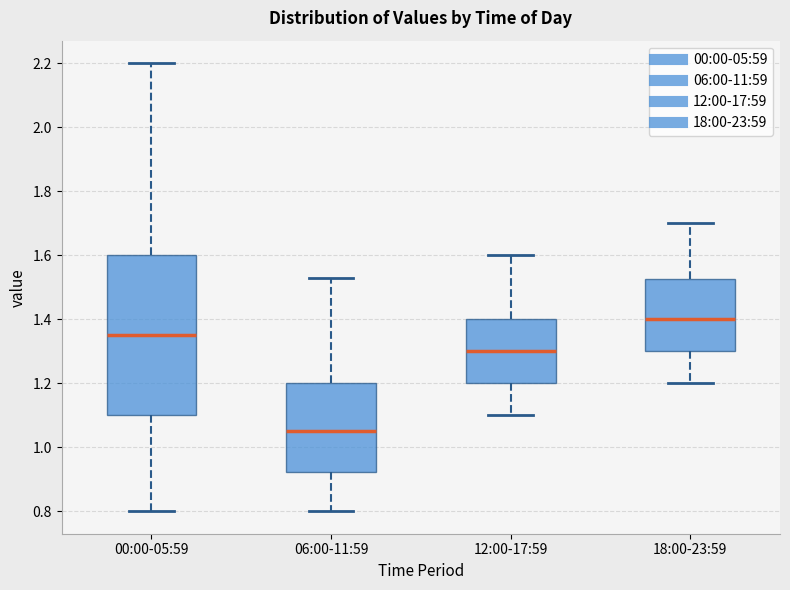

Which box's median line is the lowest?

06:00-11:59